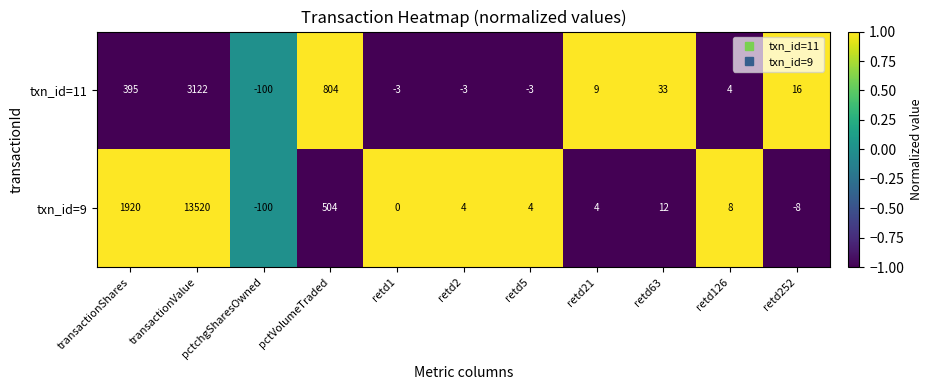

What is the maximum value shown in the chart?

13520